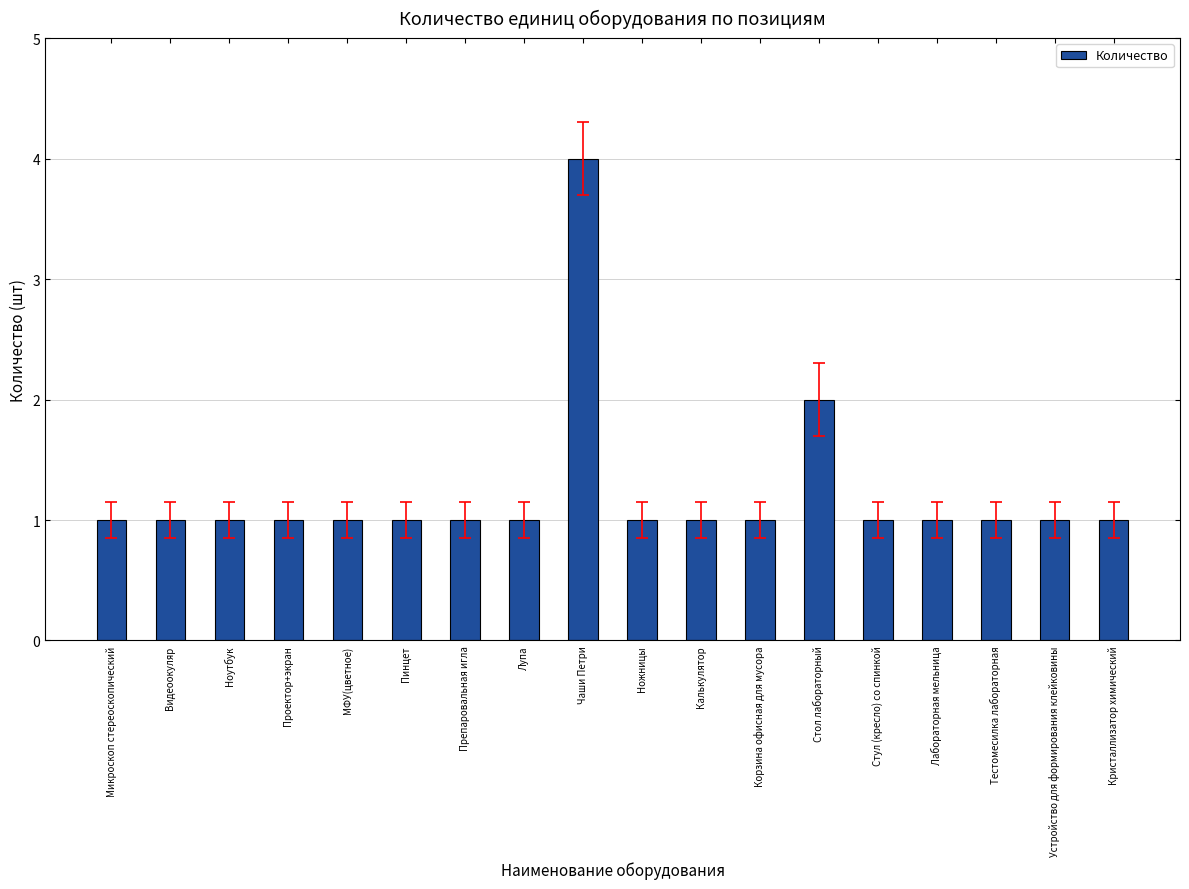

What is the sum of all values?

22